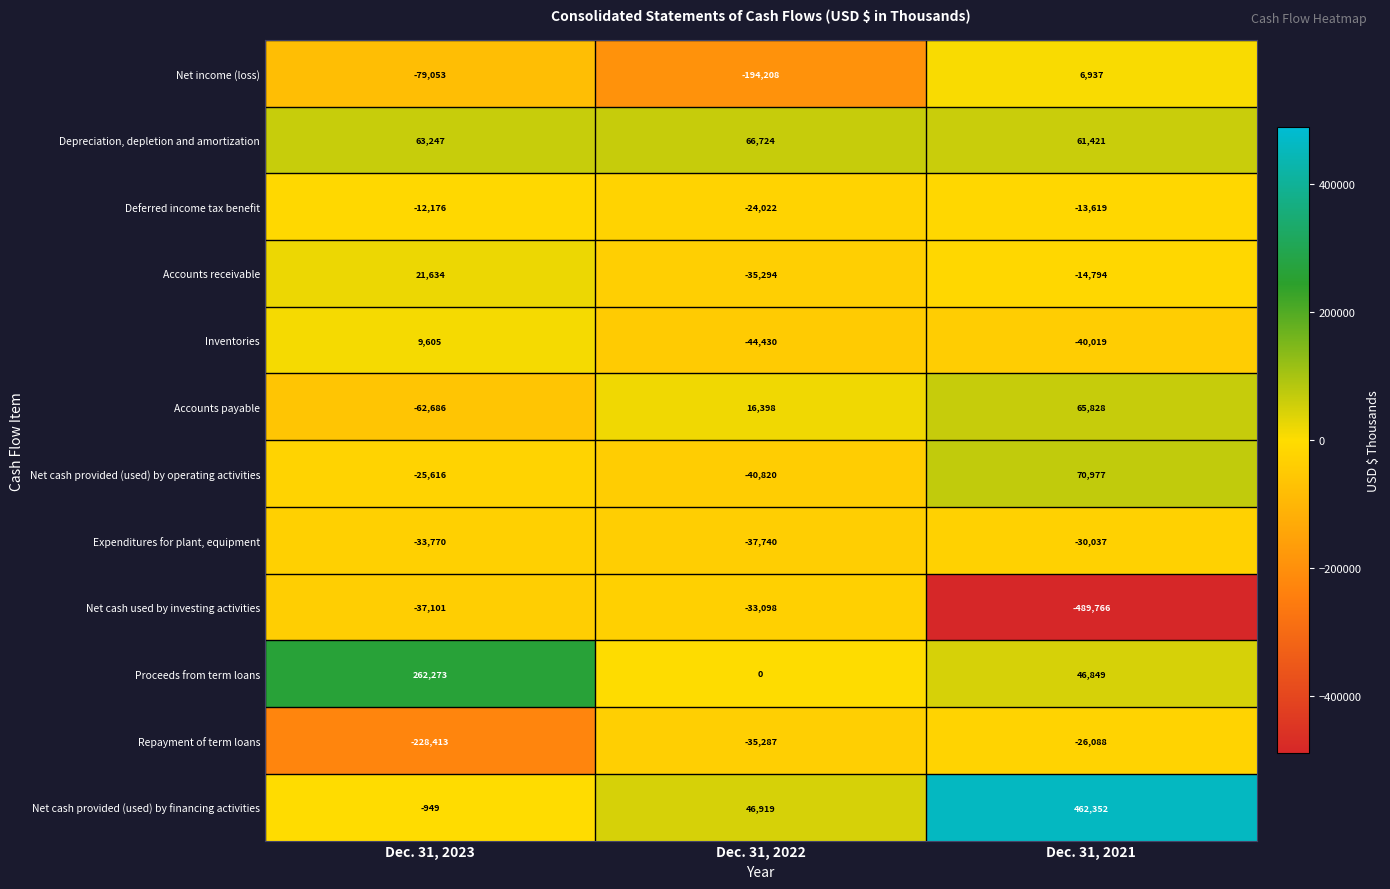

Count the number of categories in the chart.

3